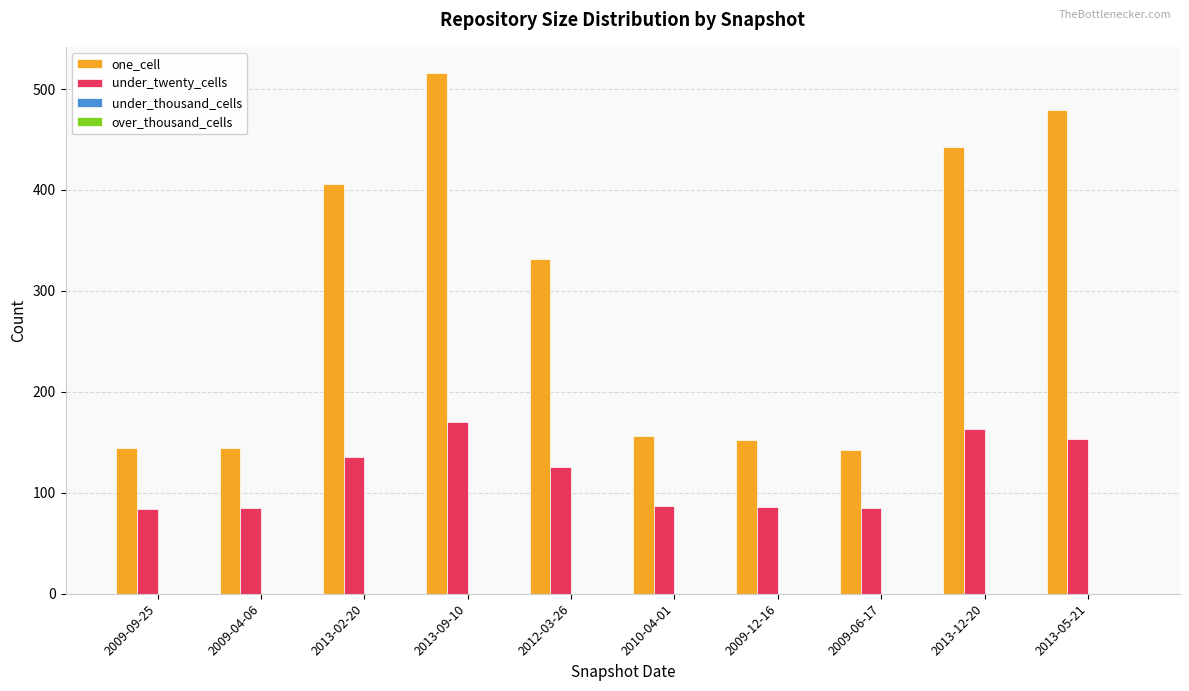

Which series has the largest range (max minus min)?

one_cell